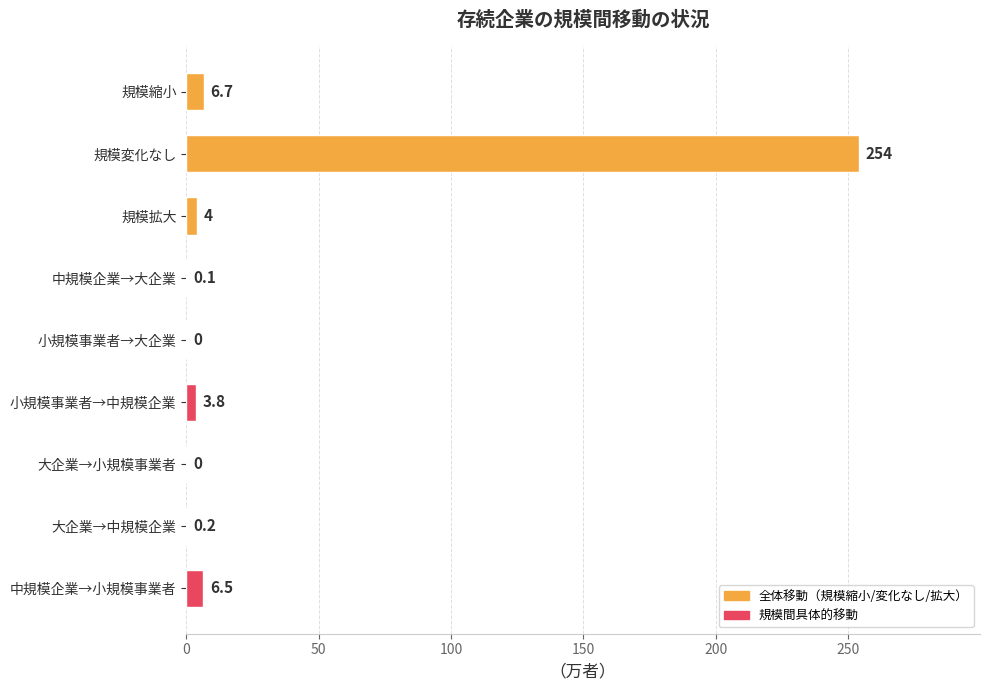

Between 中規模企業→小規模事業者 and 規模変化なし, which is larger?

規模変化なし